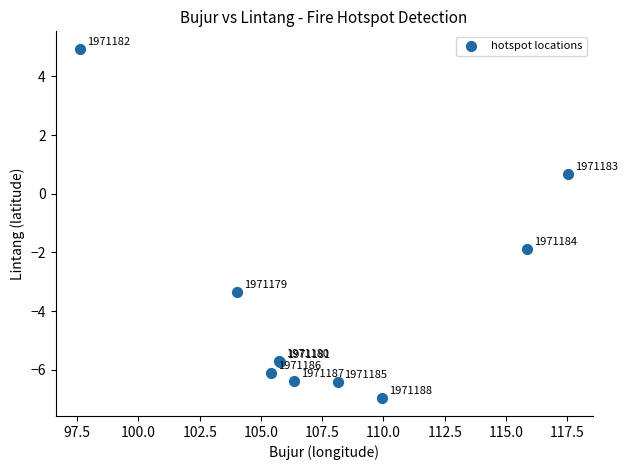

What Y value in the scatter plot is closest to -1?

-1.9